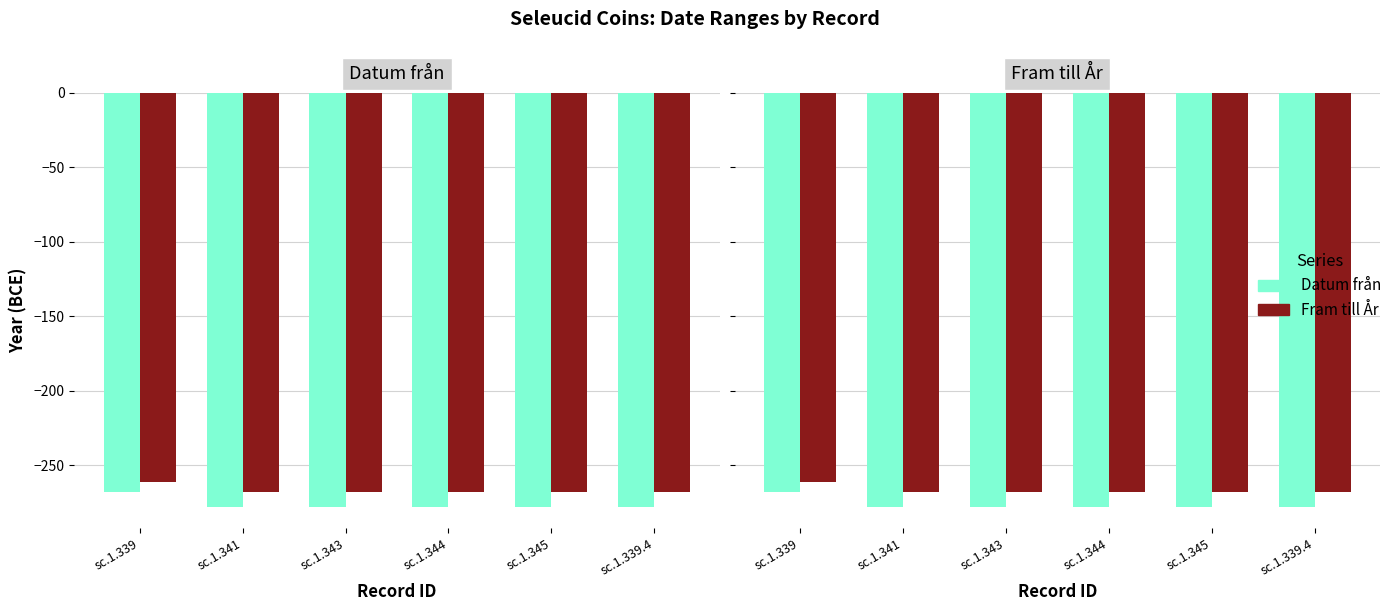

Reading left to right, transcribe all the data shown in this chart.

Datum från: sc.1.339=-268	sc.1.341=-278	sc.1.343=-278	sc.1.344=-278	sc.1.345=-278	sc.1.339.4=-278
Fram till År: sc.1.339=-261	sc.1.341=-268	sc.1.343=-268	sc.1.344=-268	sc.1.345=-268	sc.1.339.4=-268